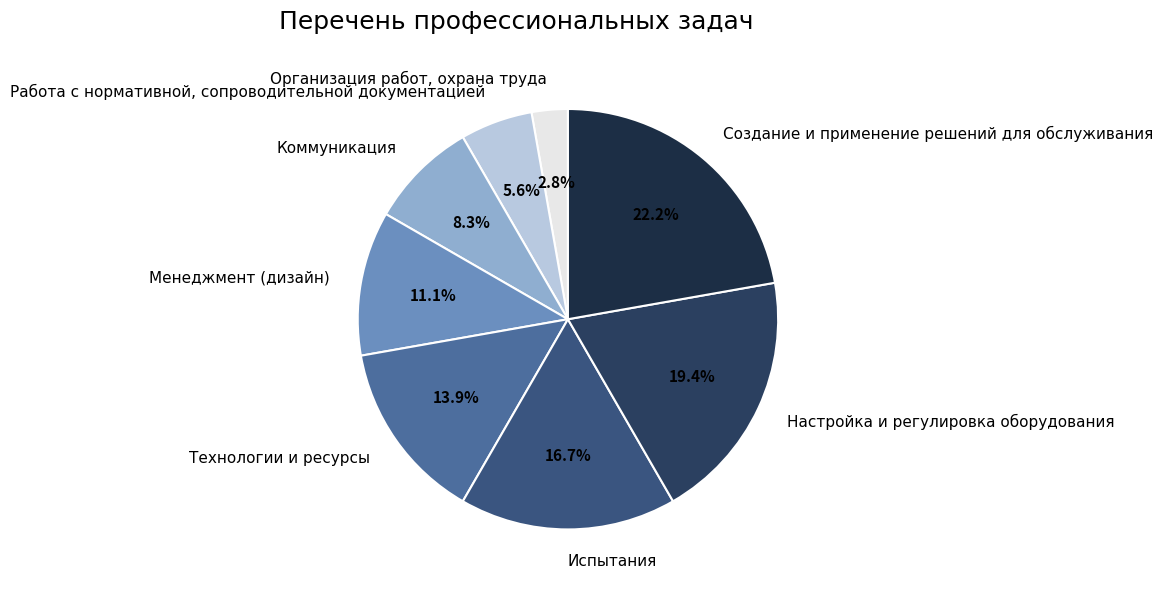

Is it true that Создание и применение решений для обслуживания is 9% of the pie?

False